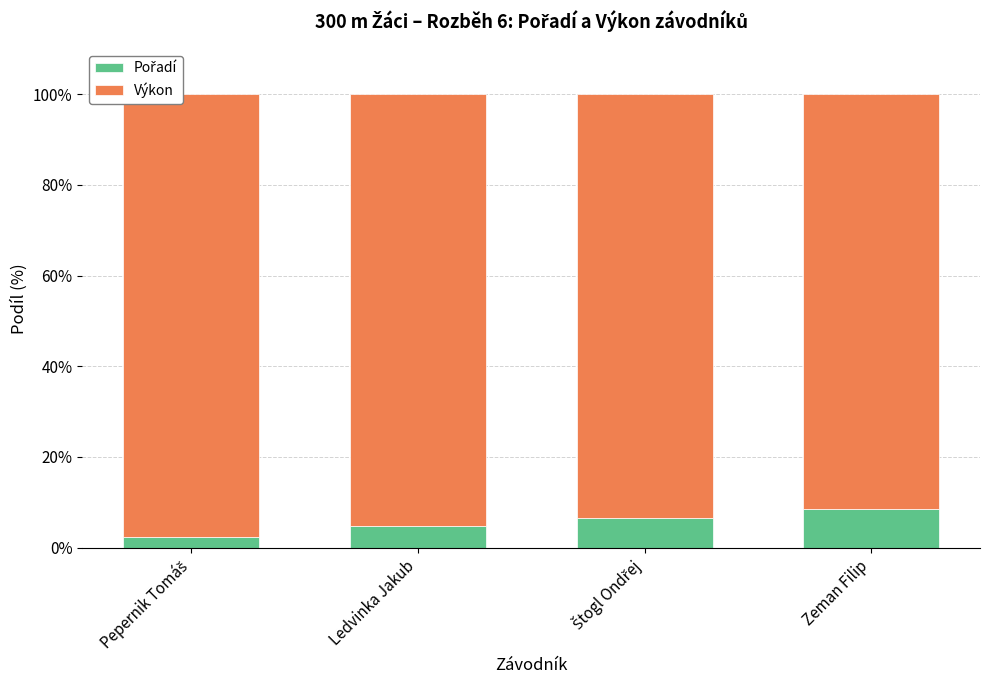

What is the total value across all series at Ledvinka Jakub?

100.0